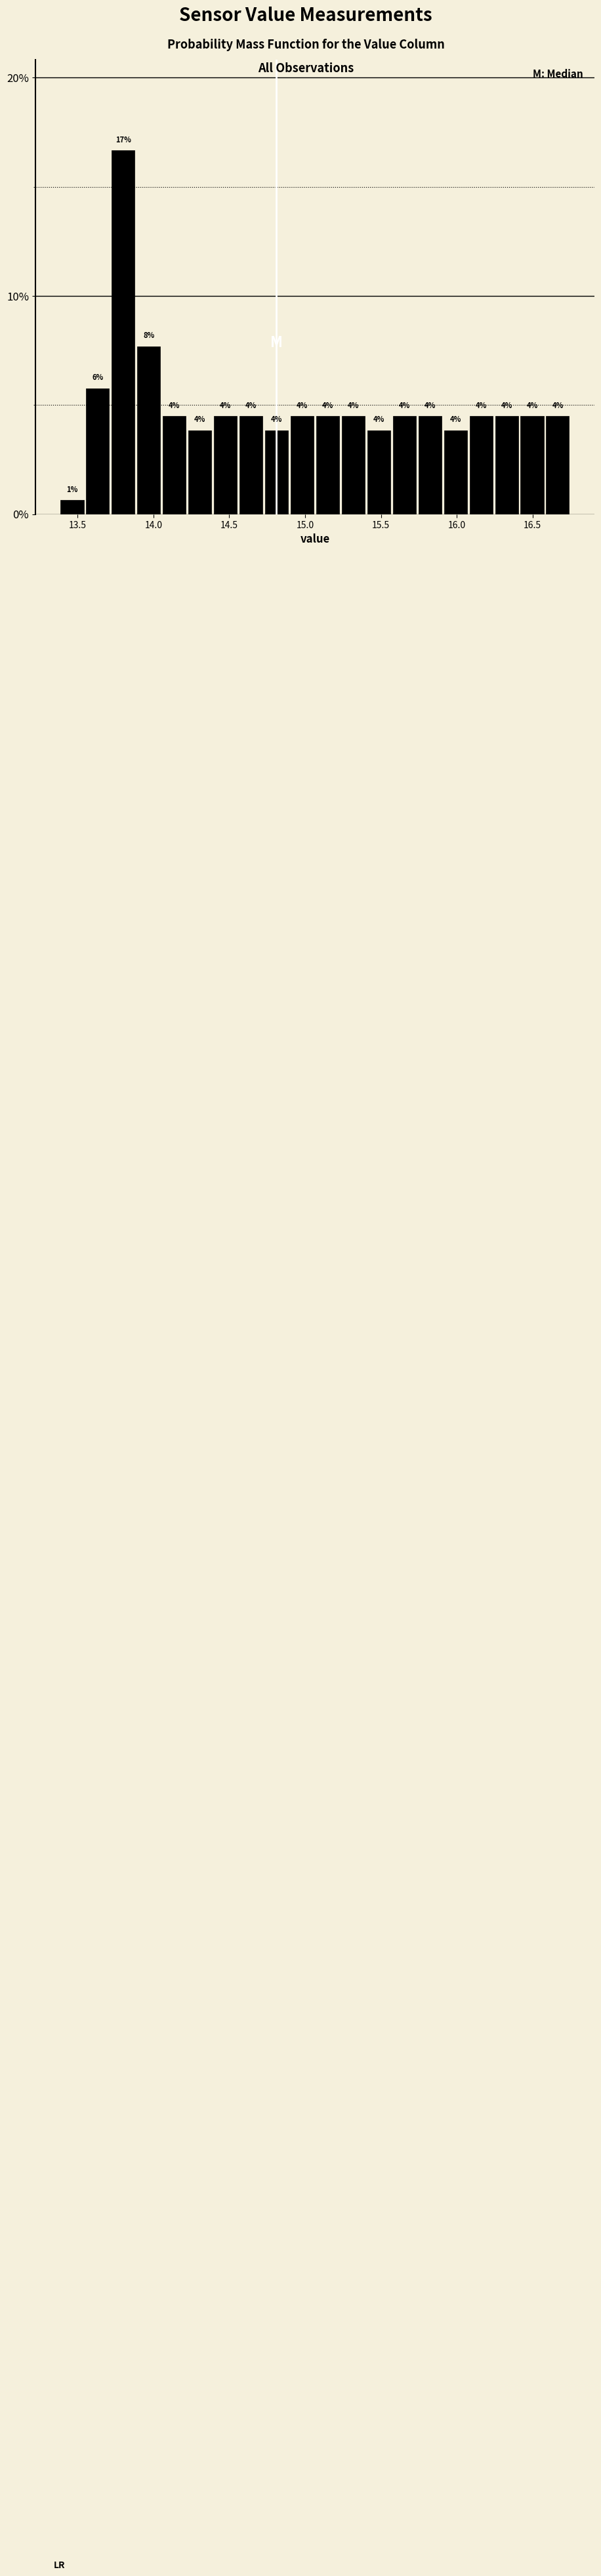

Around what value on the x-axis is the tallest bar? Give the approximate position of its centre, as read against the axis.

13.80